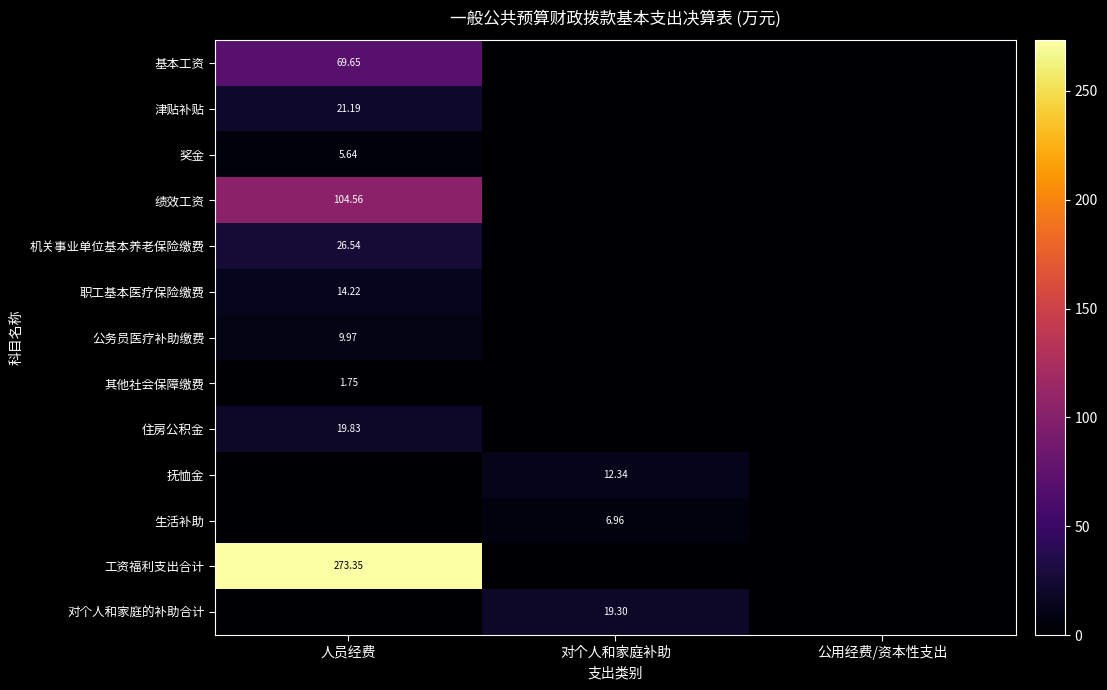

True or false: 住房公积金 has a value of 12.2 at 对个人和家庭补助.

False